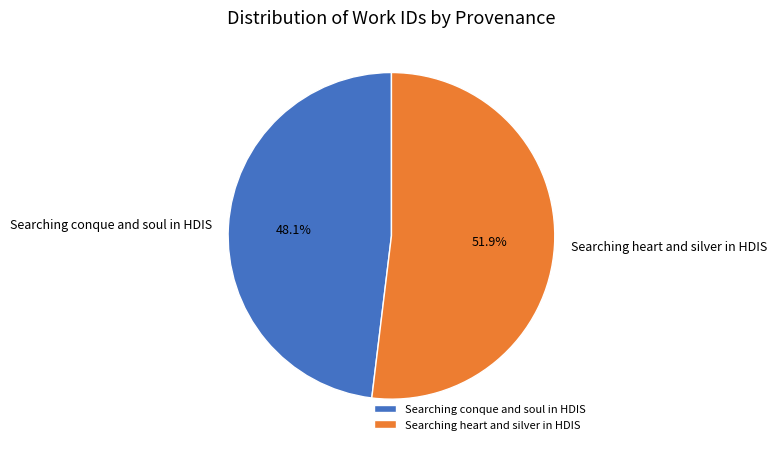

How many slices are in this pie chart?

2